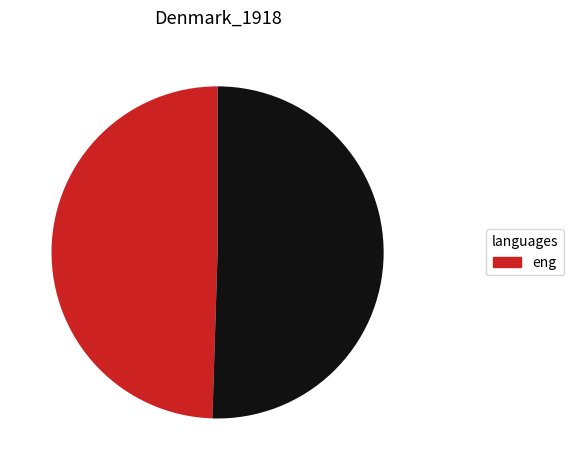

Does any single category account for the majority?

Yes